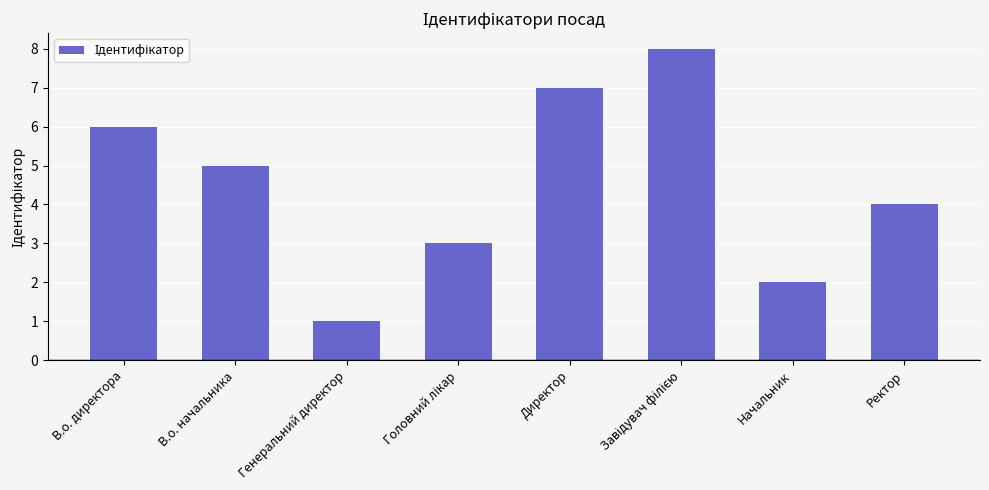

What is the change in value from Начальник to Ректор?

+2